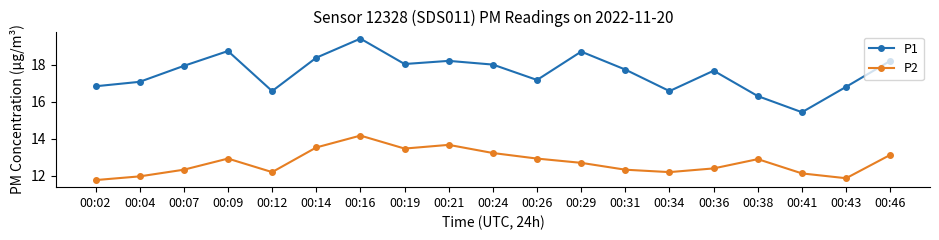

What is the difference between the highest and lowest values at 00:46?

5.1